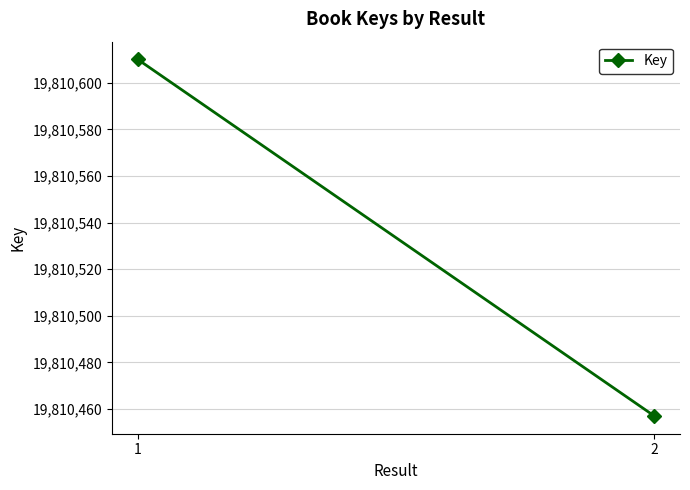

True or false: the data shows 28298191 at 2.

False